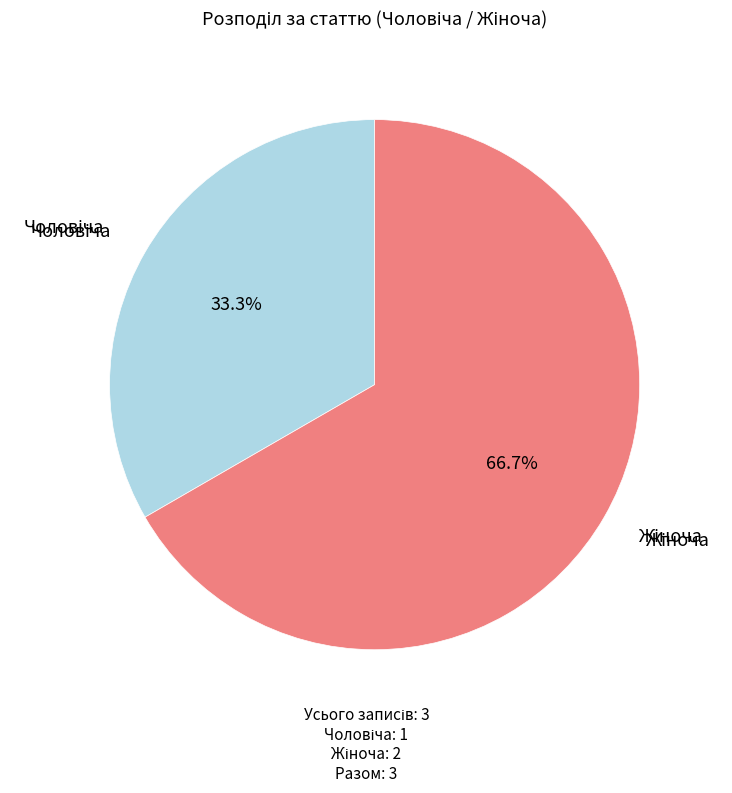

To the nearest percent, what is the difference between the largest and smallest slice percentages?

33%